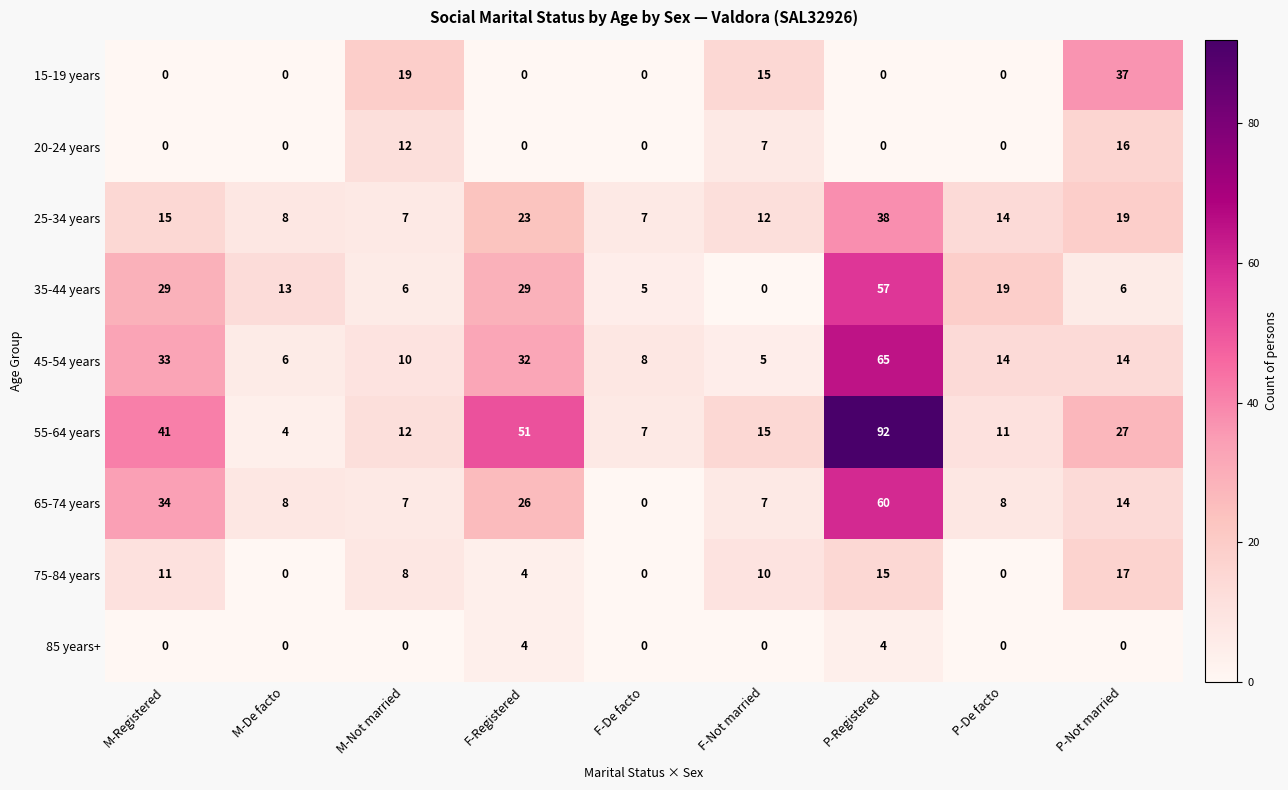

True or false: 85 years+ has a value of 4 at P-Registered.

True